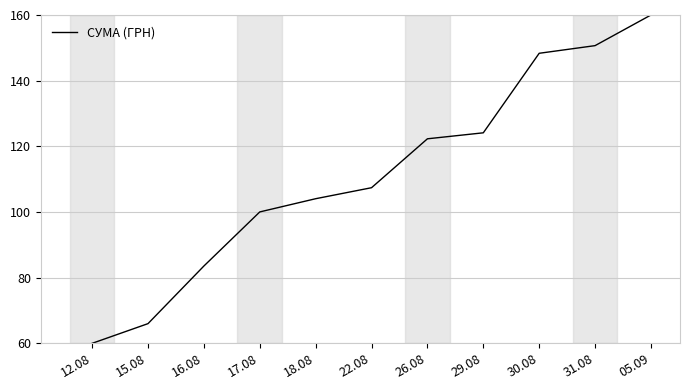

What is the difference between the values at 16.08 and 26.08?

38.7